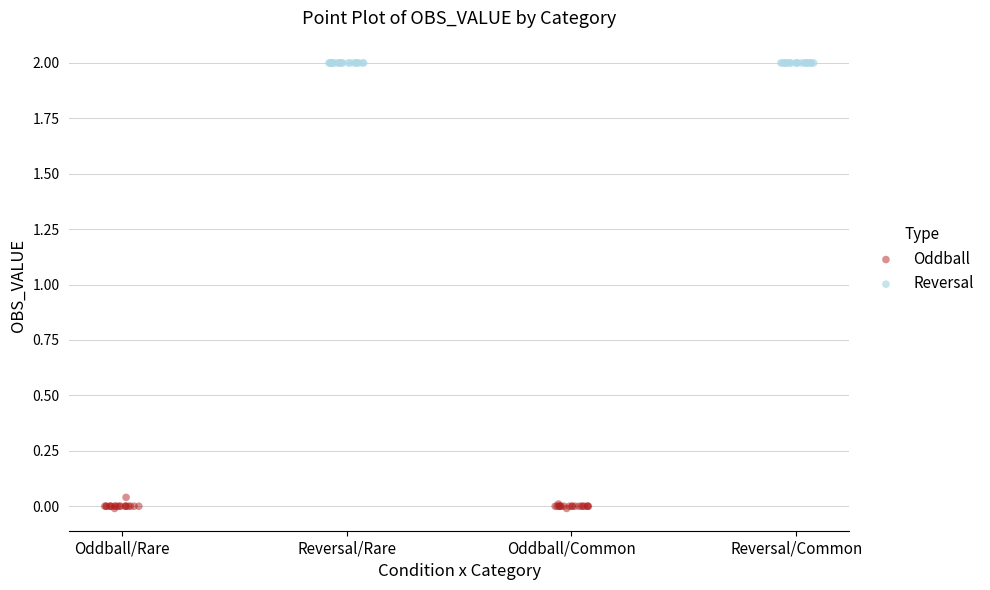

Which series contains the lowest Y value?

Oddball